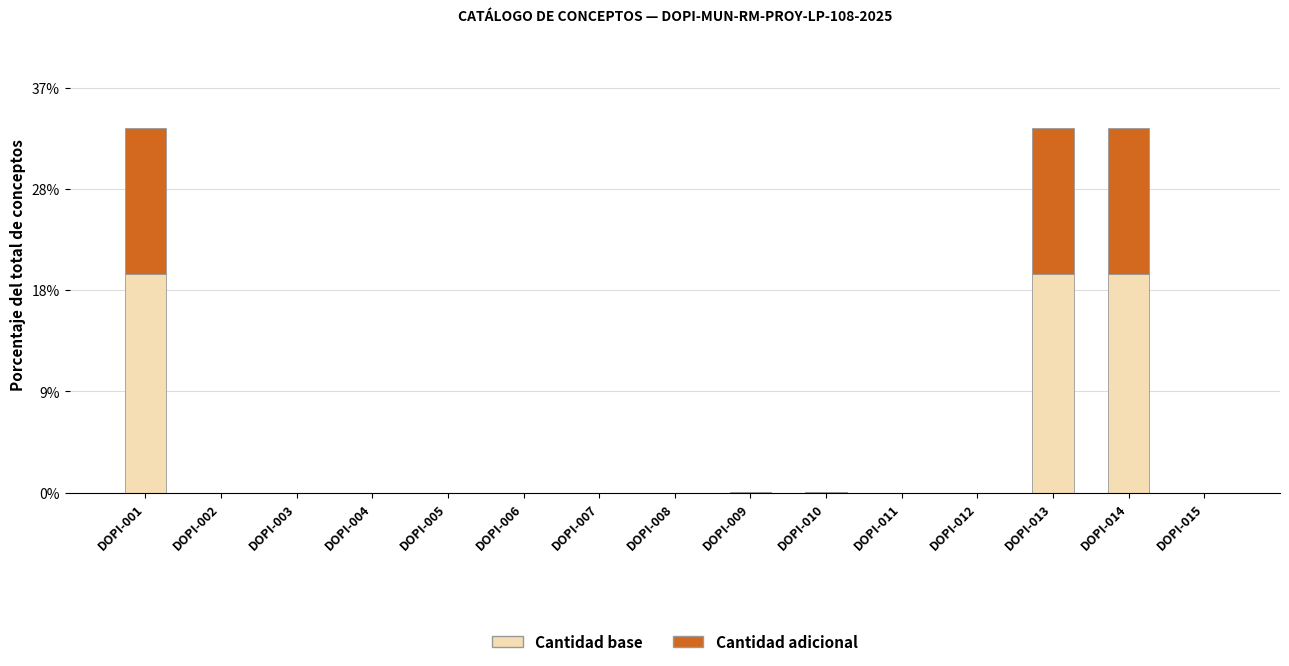

Are the bars grouped side by side (vs. stacked)?

No